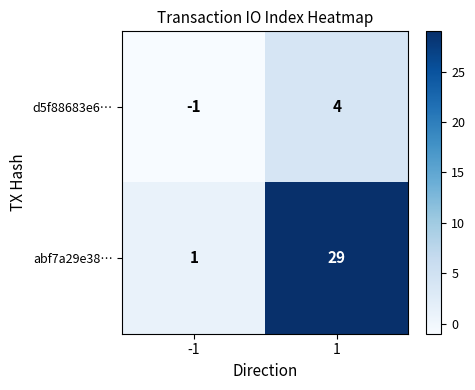

What is the difference between the maximum and minimum values in the d5f88683e6… series?

5